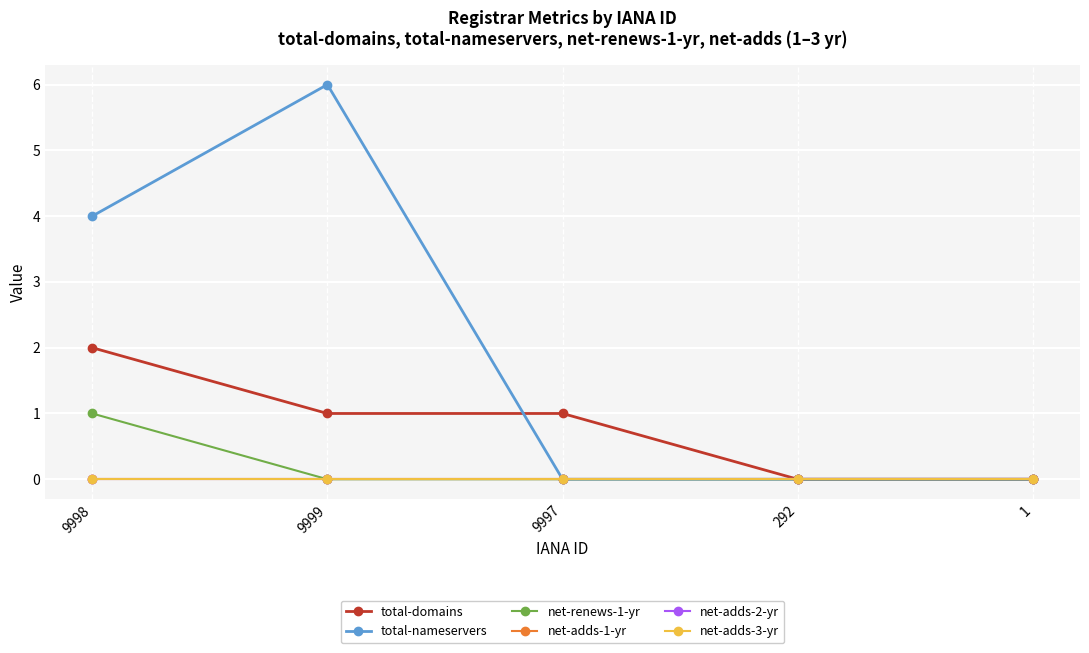

What is the difference between the maximum and minimum values in the total-nameservers series?

6